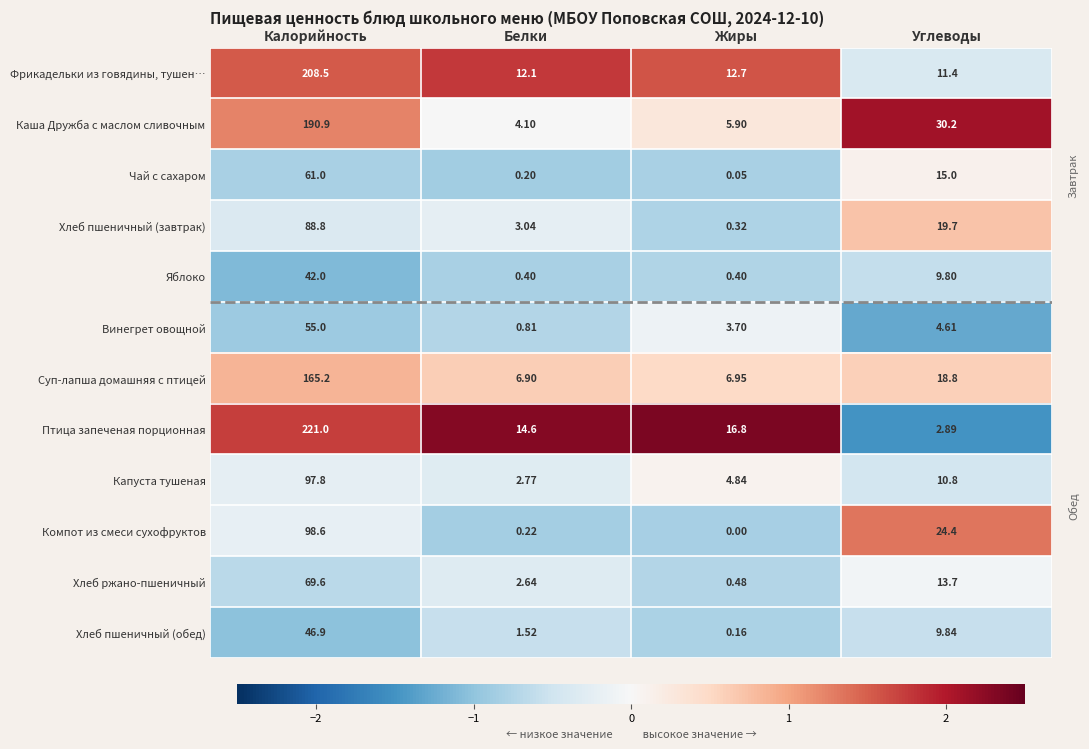

Is the value of Хлеб пшеничный (обед) at Жиры greater than the value of Хлеб пшеничный (завтрак) at Белки?

No